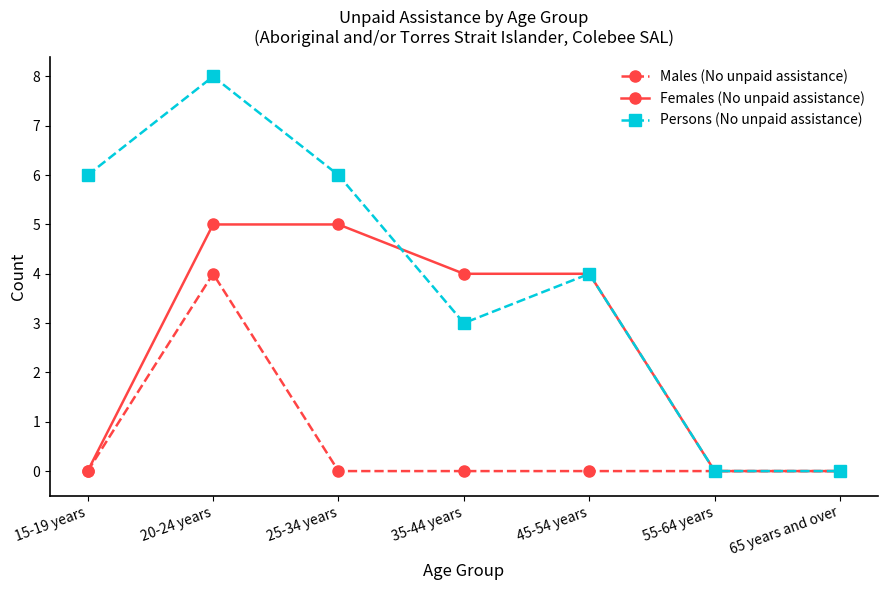

Count the Males (No unpaid assistance) values in the range 0 to 1.

6